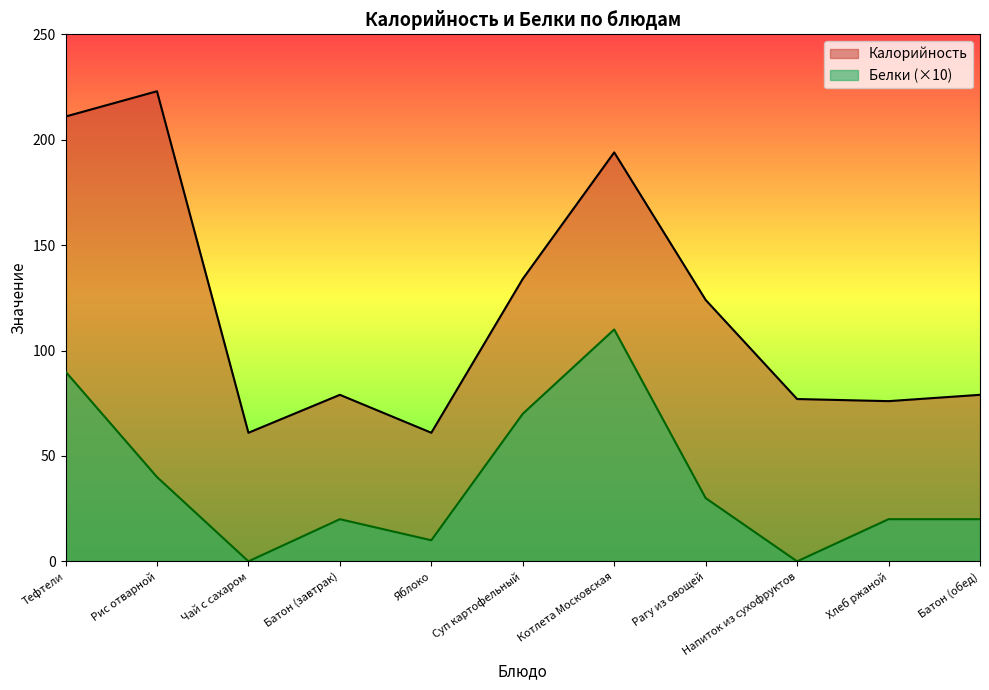

How many data points does each series have?

11